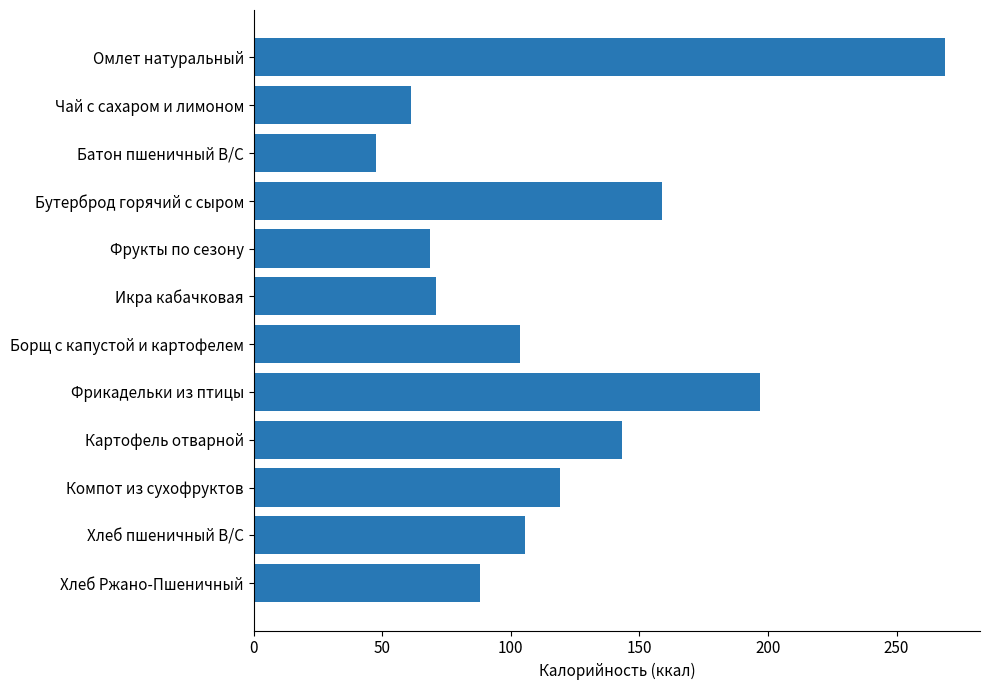

What is the difference between the second highest and second lowest values?

136.0